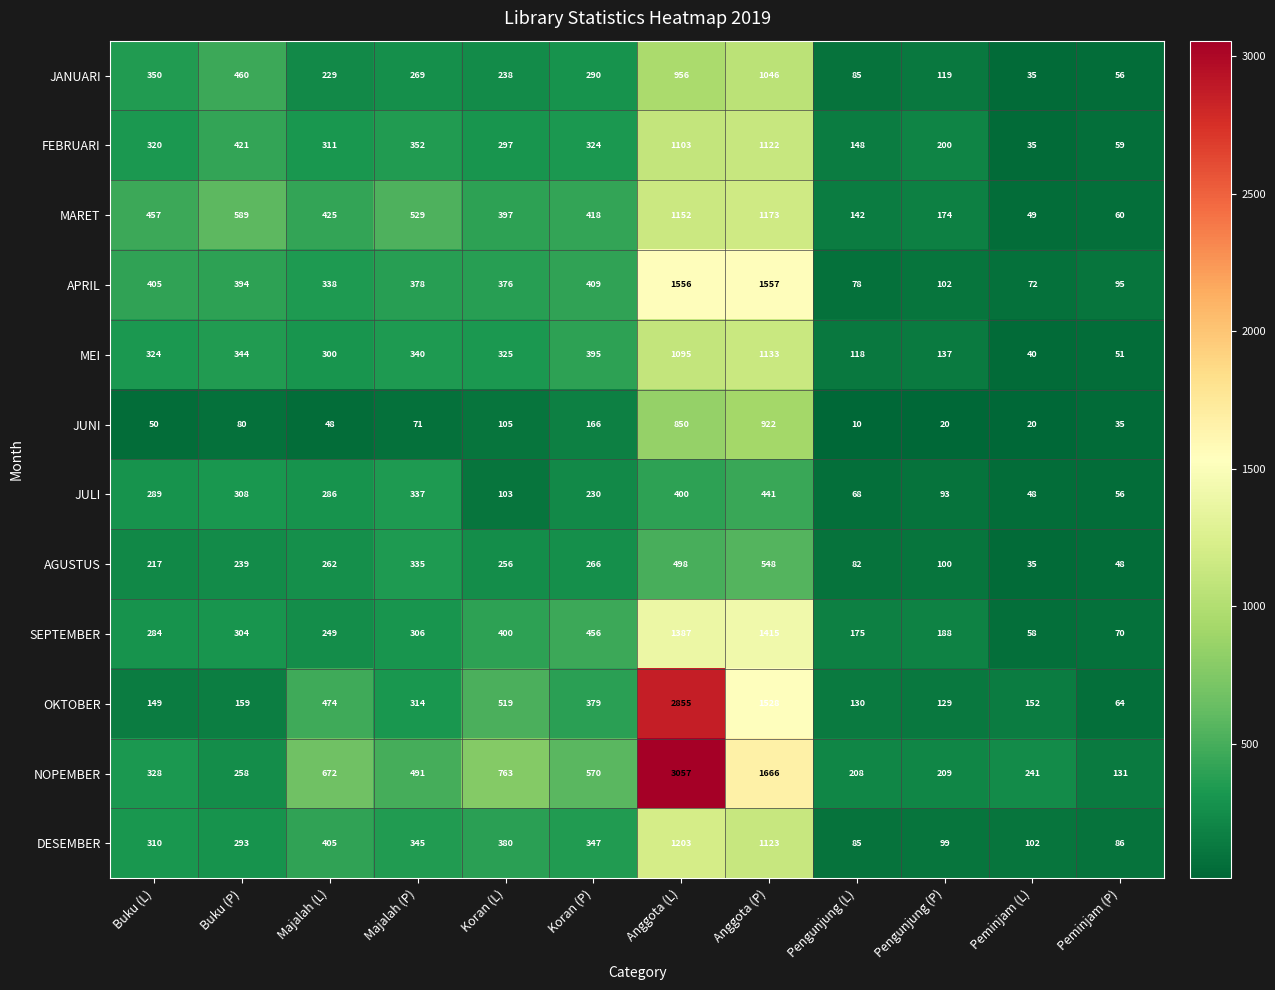

The NOPEMBER series shows 483 at Koran (L). True or false?

False